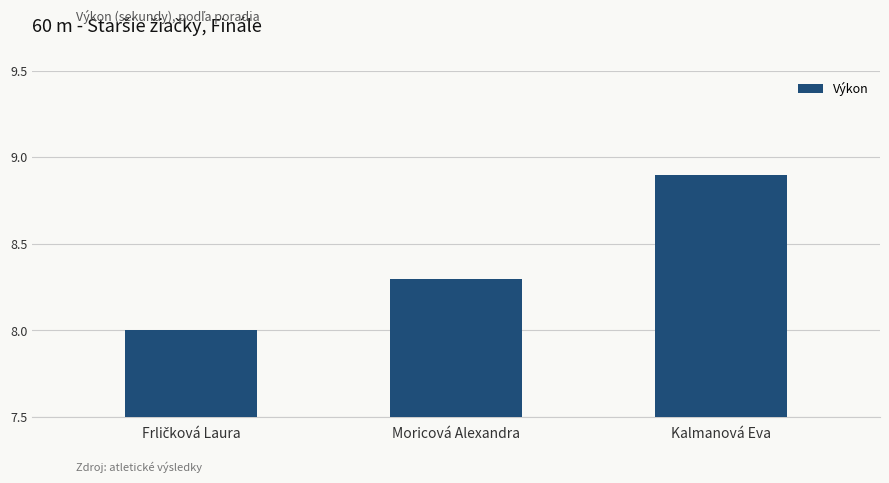

What is the average value?

8.4